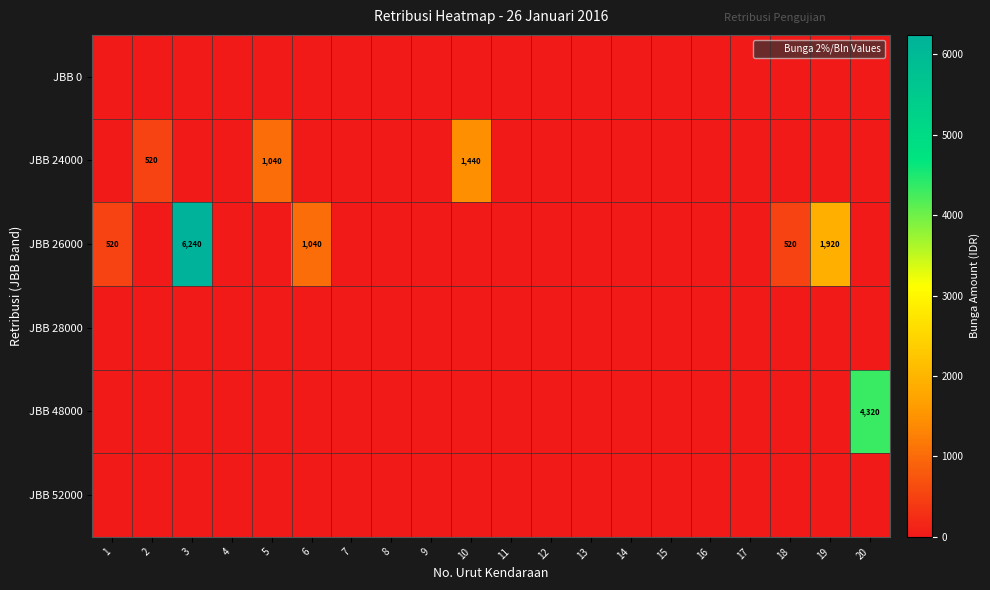

Is the value of JBB 0 at 5 greater than the value of JBB 52000 at 15?

No